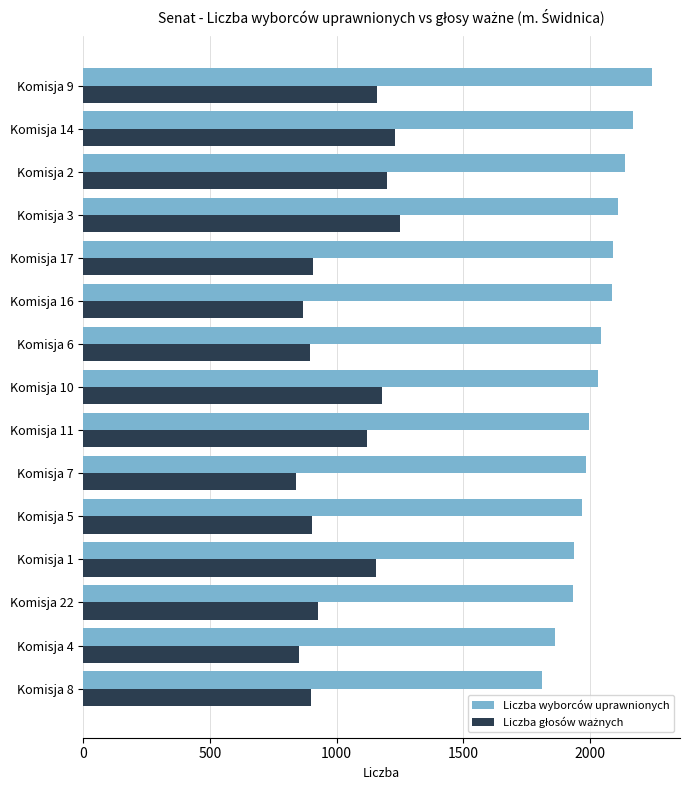

Which series has the largest total across all categories?

Liczba wyborców uprawnionych